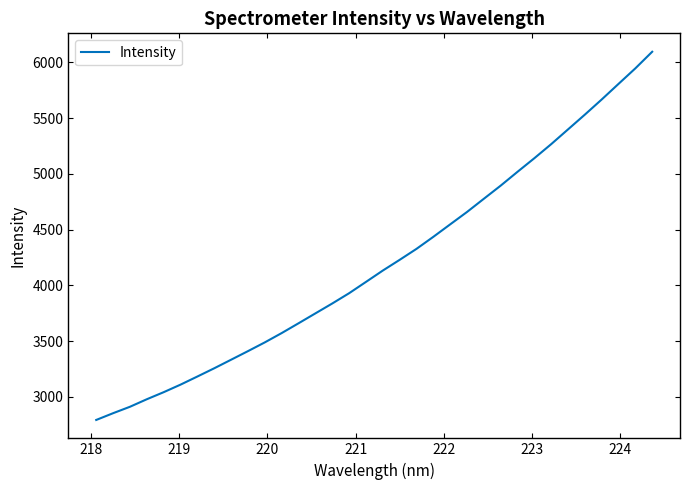

What is the maximum value shown in the chart?

6095.8